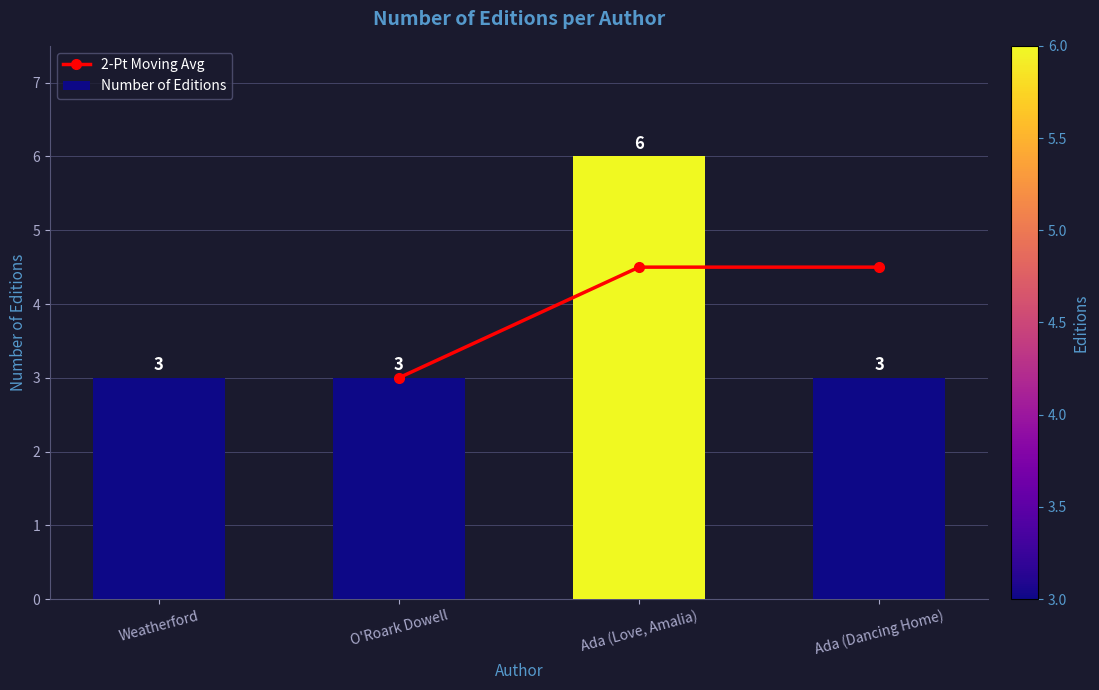

How many values are between 3 and 6?

4